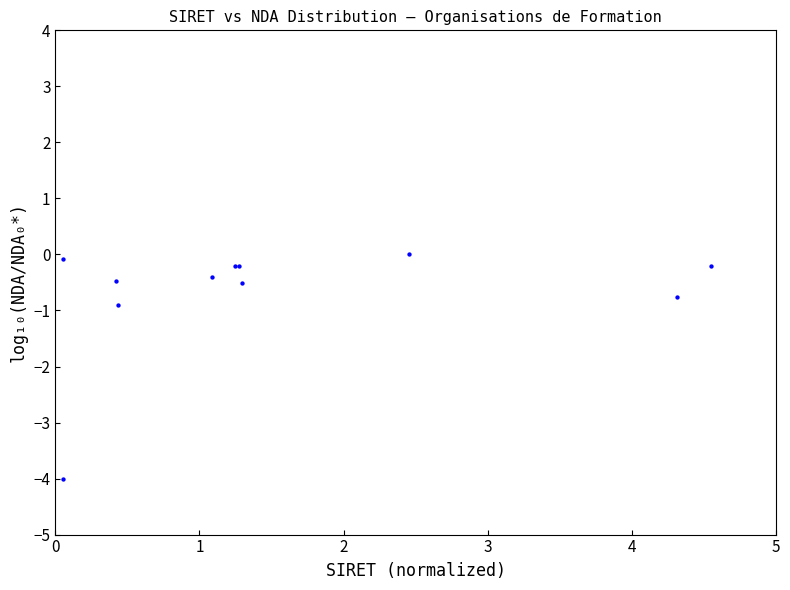

What Y value in the scatter plot is closest to -1?

-0.9